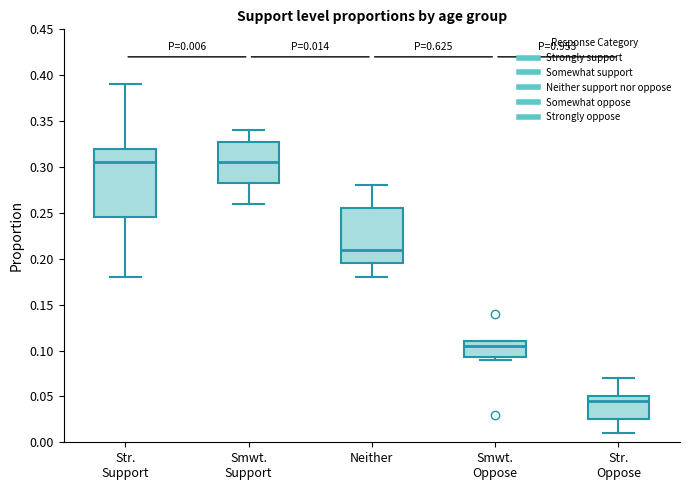

Comparing the boxes themselves (not the whiskers), which one is the tallest?

Str. Support